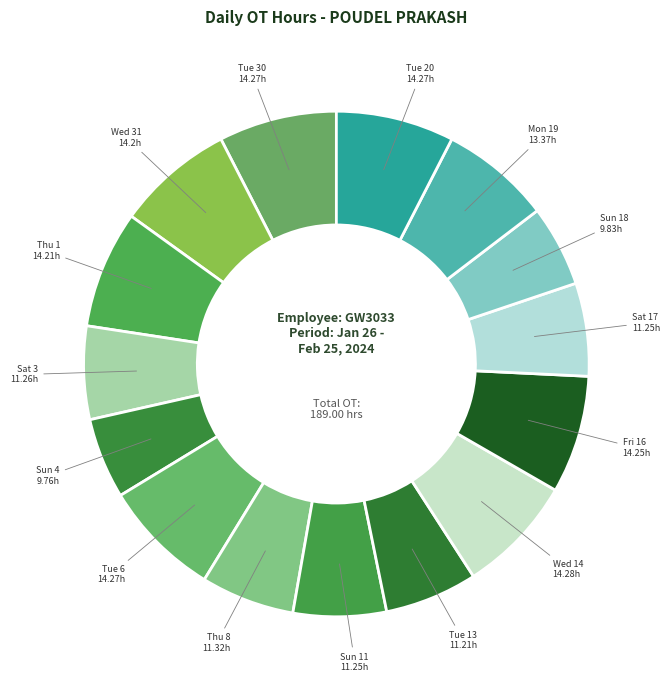

How many segments does this pie chart have?

15